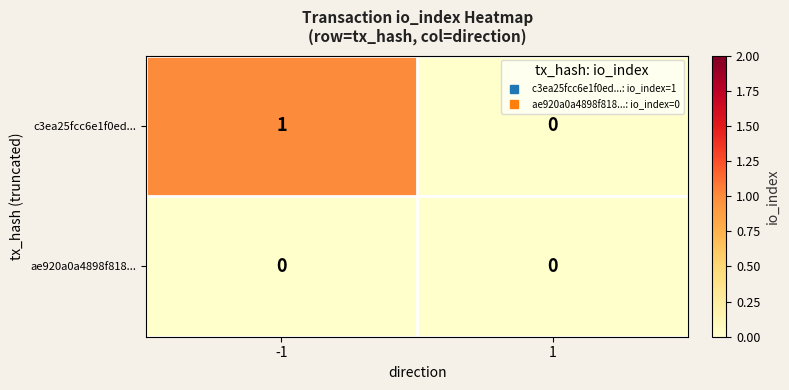

Which series has the largest range (max minus min)?

c3ea25fcc6e1f0ed...